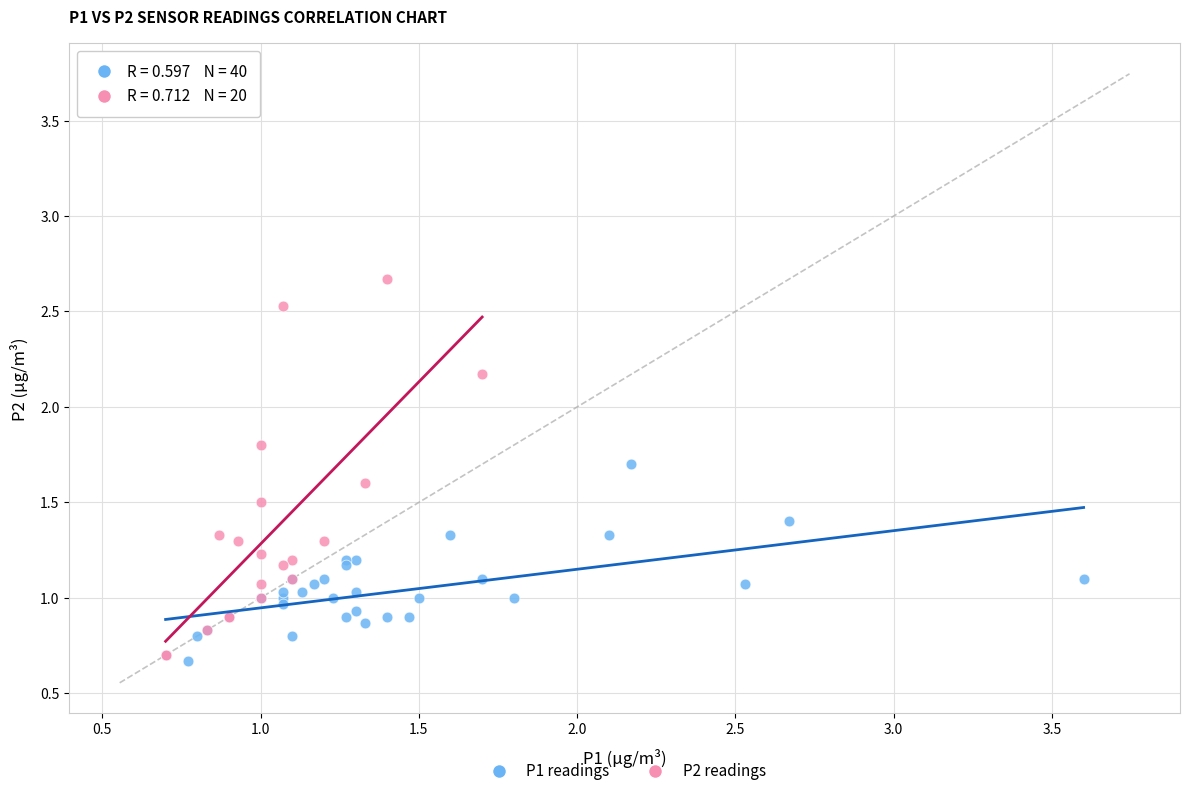

Which series contains the highest Y value?

P2 readings